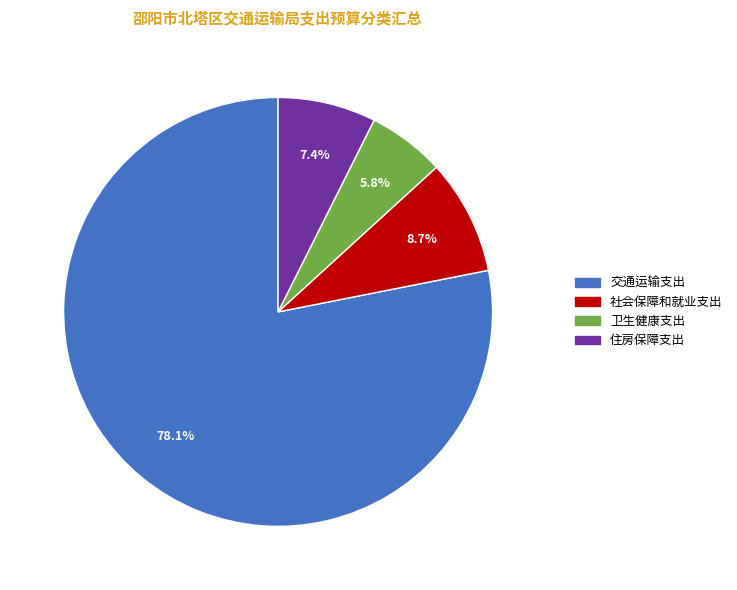

How many slices are in this pie chart?

4